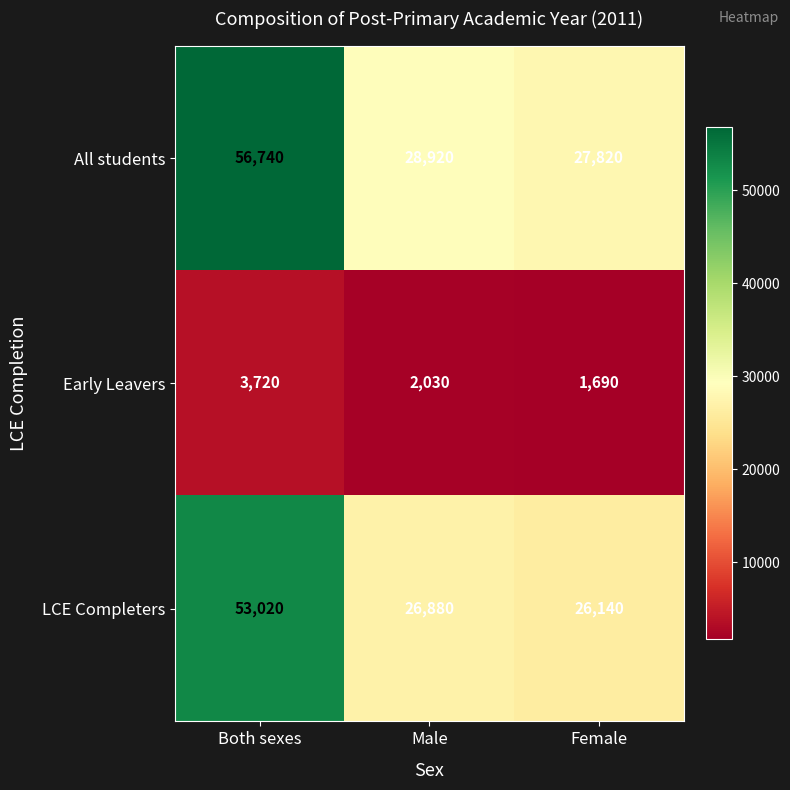

Which series has the largest range (max minus min)?

All students